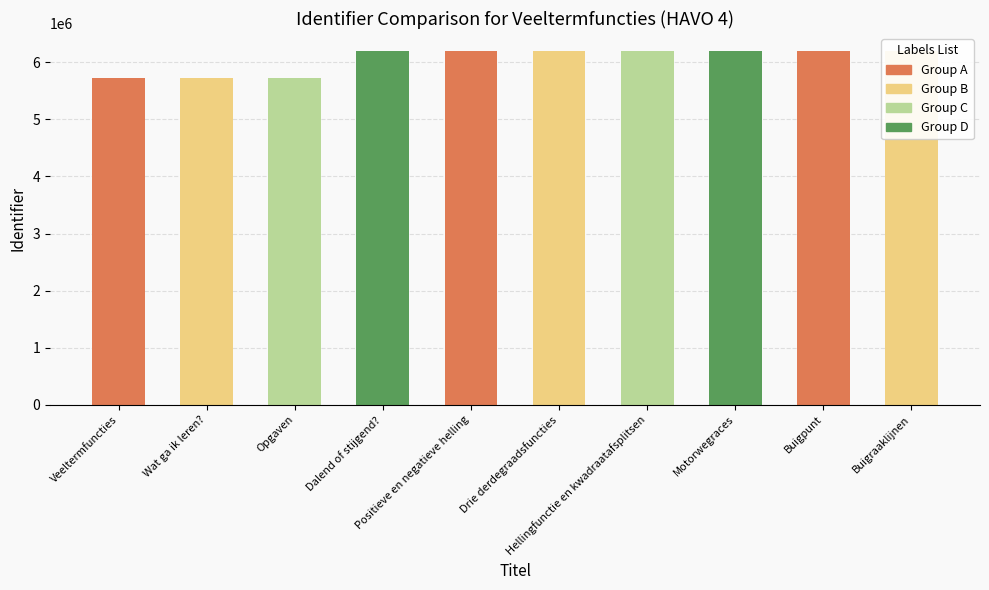

What is the minimum value shown in the chart?

5726921